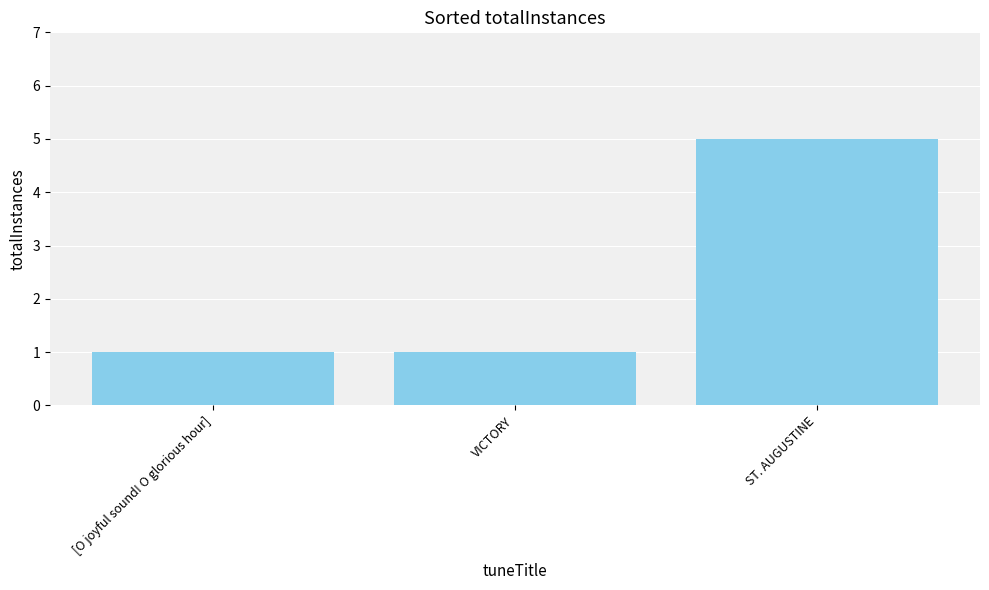

What is the sum of the values at ST. AUGUSTINE and VICTORY?

6